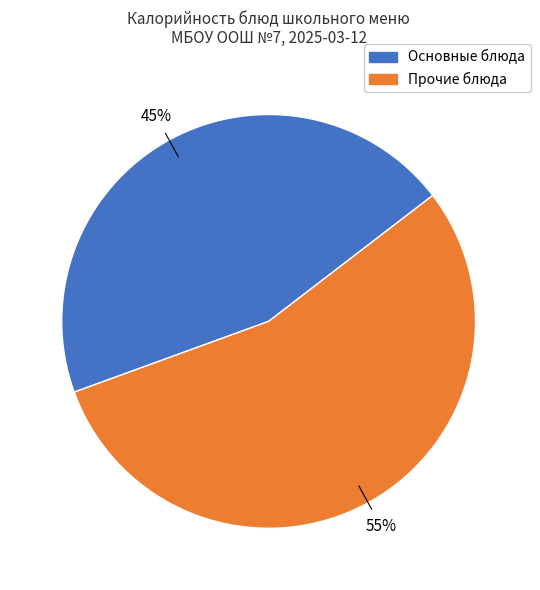

Is there a majority slice in this chart?

Yes